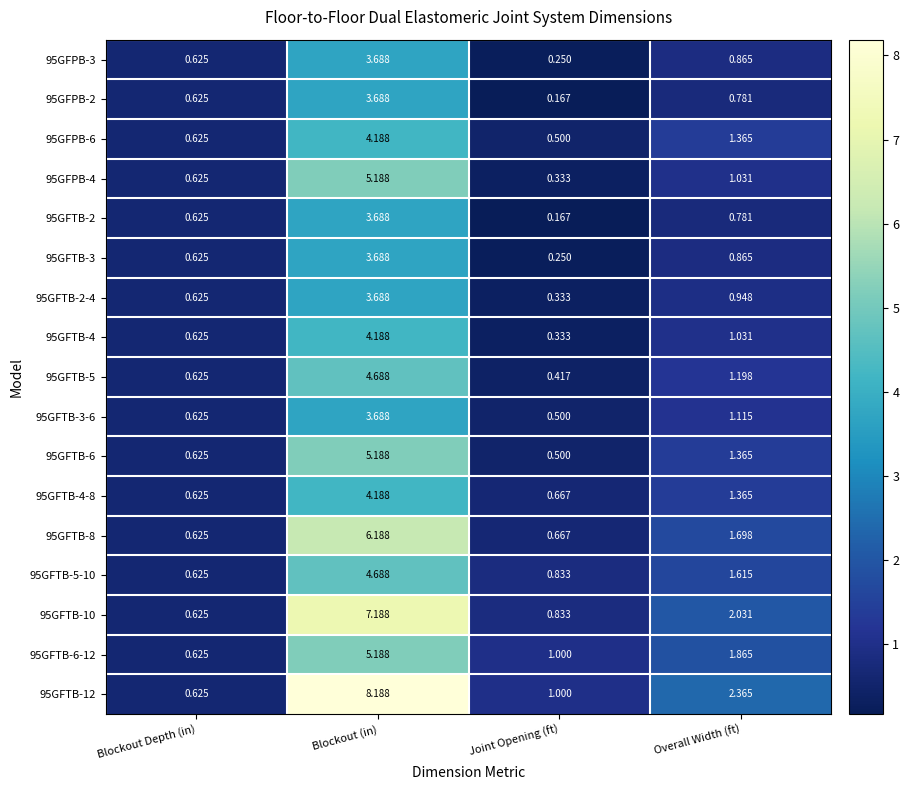

Which series has the widest spread of values?

95GFTB-12